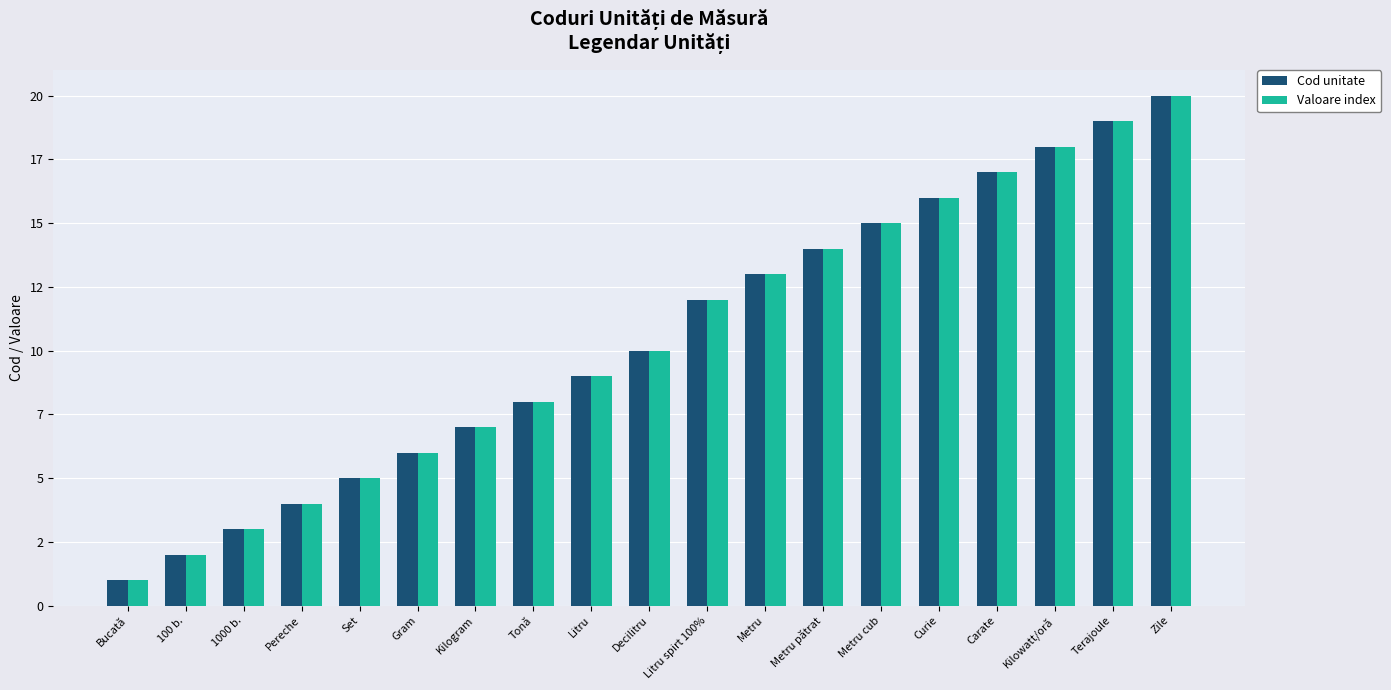

What are all the series names shown in the legend?

Cod unitate, Valoare index